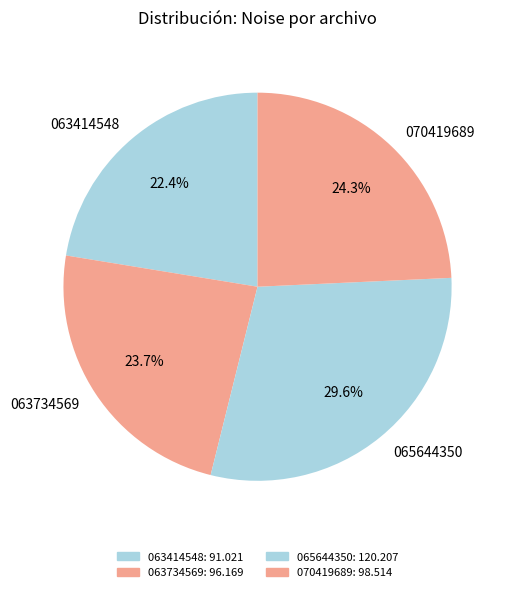

What is the smallest slice in the pie chart?

063414548